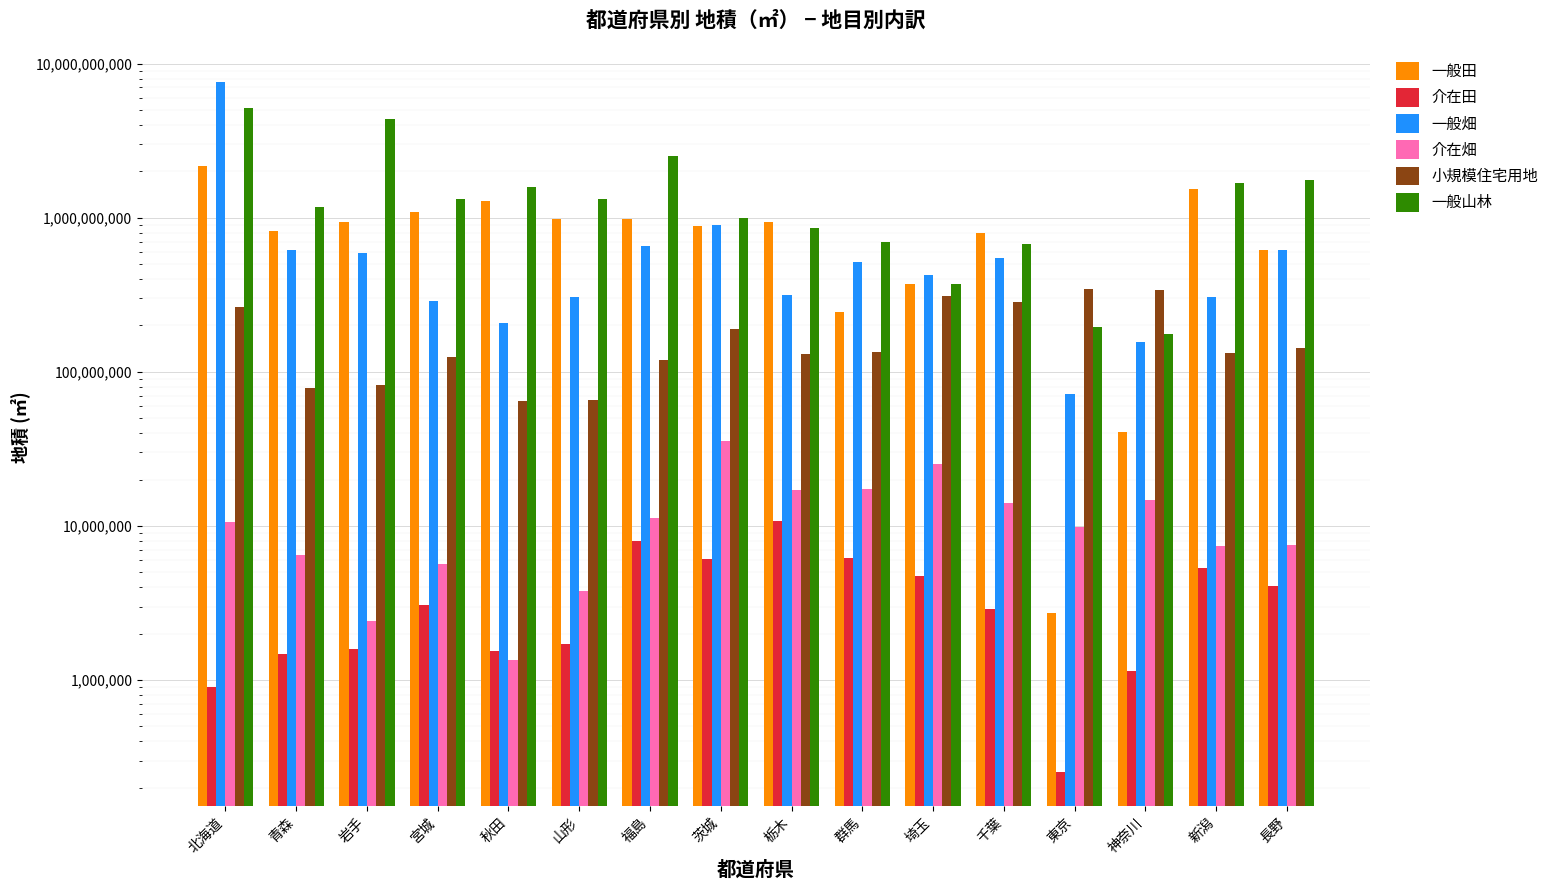

Which category has the lowest value in the 介在田 series?

東京